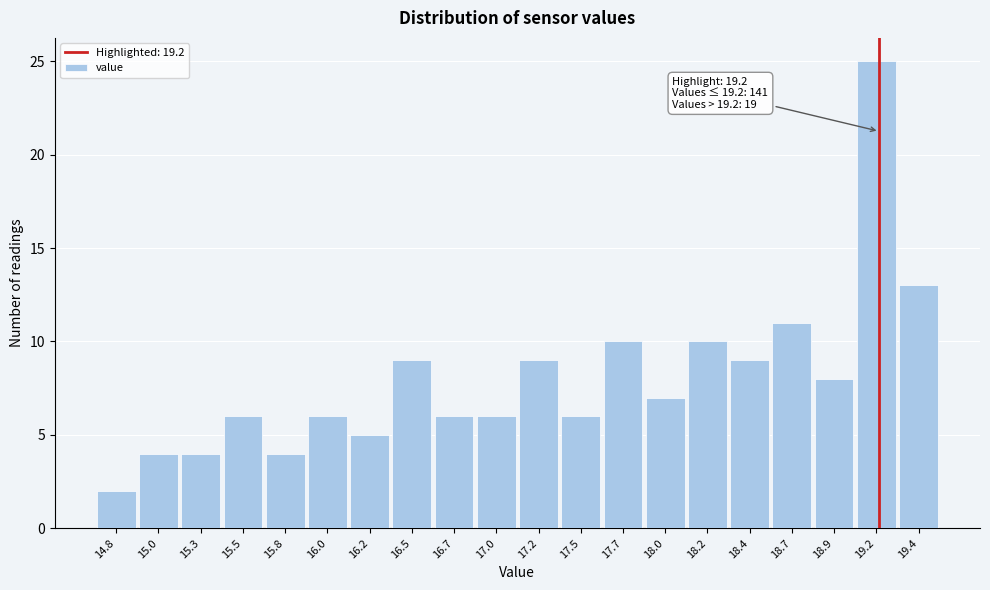

Over which range of the x-axis is the bar tallest?

19.060 to 19.305